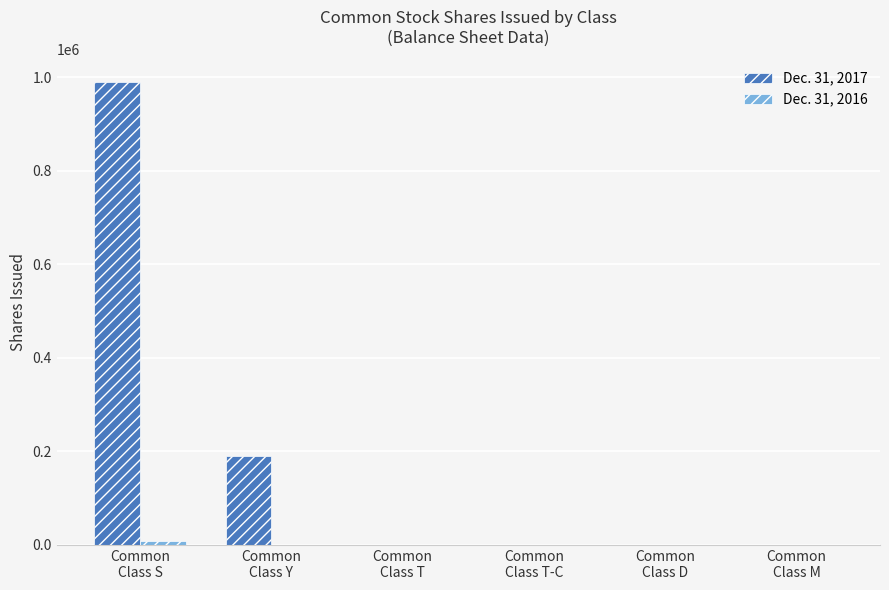

How many series are shown in this chart?

2